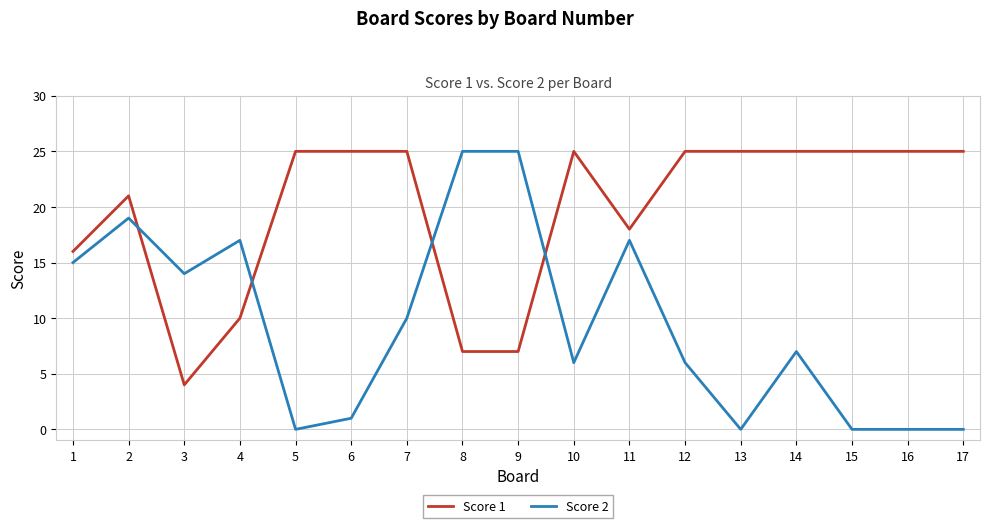

What is the difference between the maximum and minimum values in the Score 2 series?

25